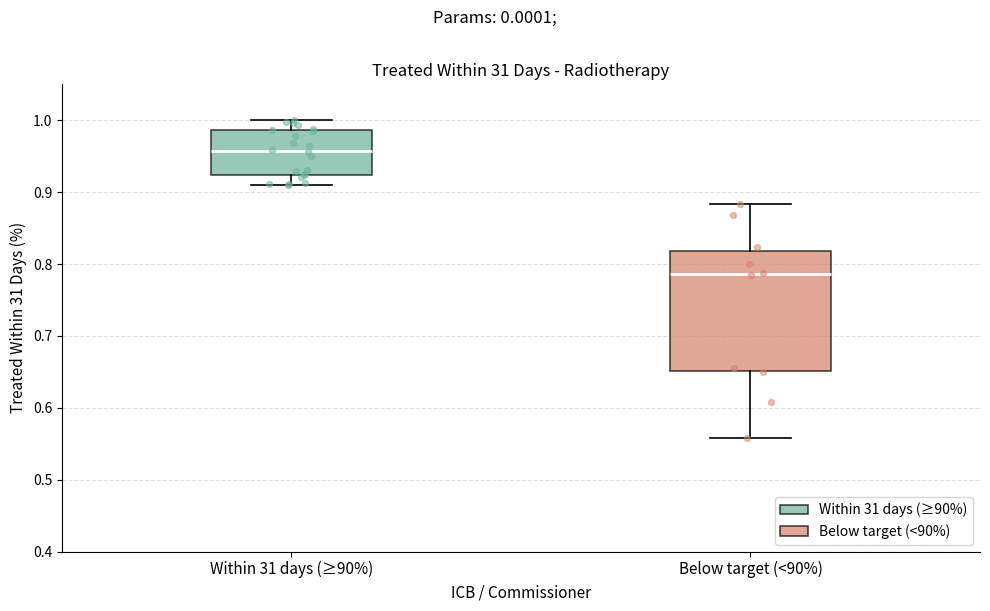

Reading left to right, read every box against the y-axis: the position of its median line, the range the box covers, and the ends of its whiskers. The values are not printed on the chart, so give them approximately, as read against the axis.

Within 31 days (≥90%): median 0.96, box 0.92 to 0.99, whiskers 0.91 to 1.00
Below target (<90%): median 0.79, box 0.65 to 0.82, whiskers 0.56 to 0.88